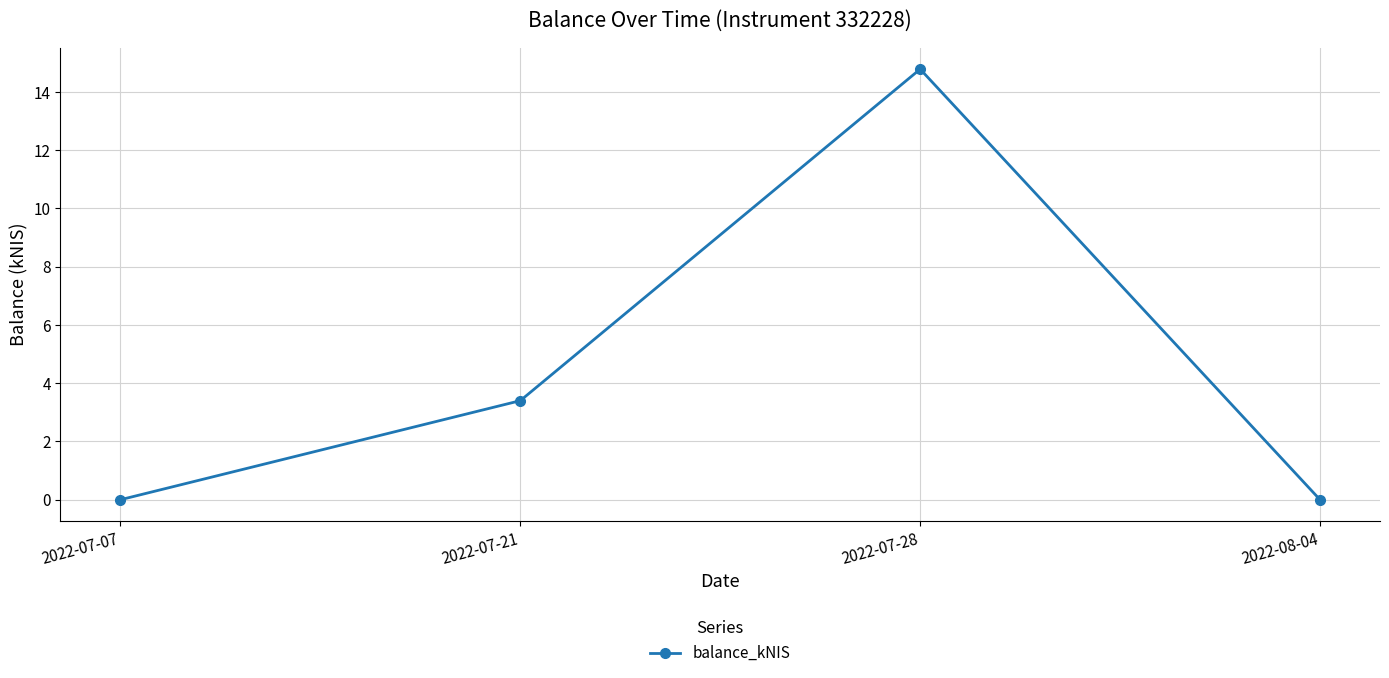

Reading right to left, extract all data points from this chart.

2022-08-04=0.0	2022-07-28=14.8	2022-07-21=3.4	2022-07-07=0.0